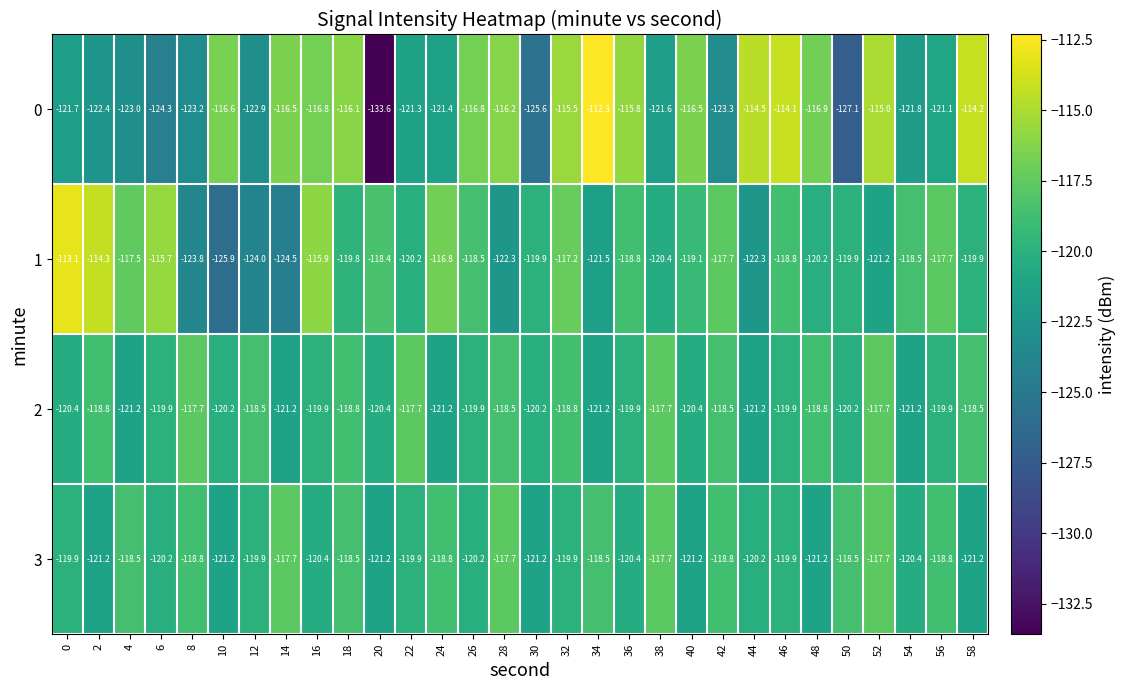

Which category has the highest value across all series?

34